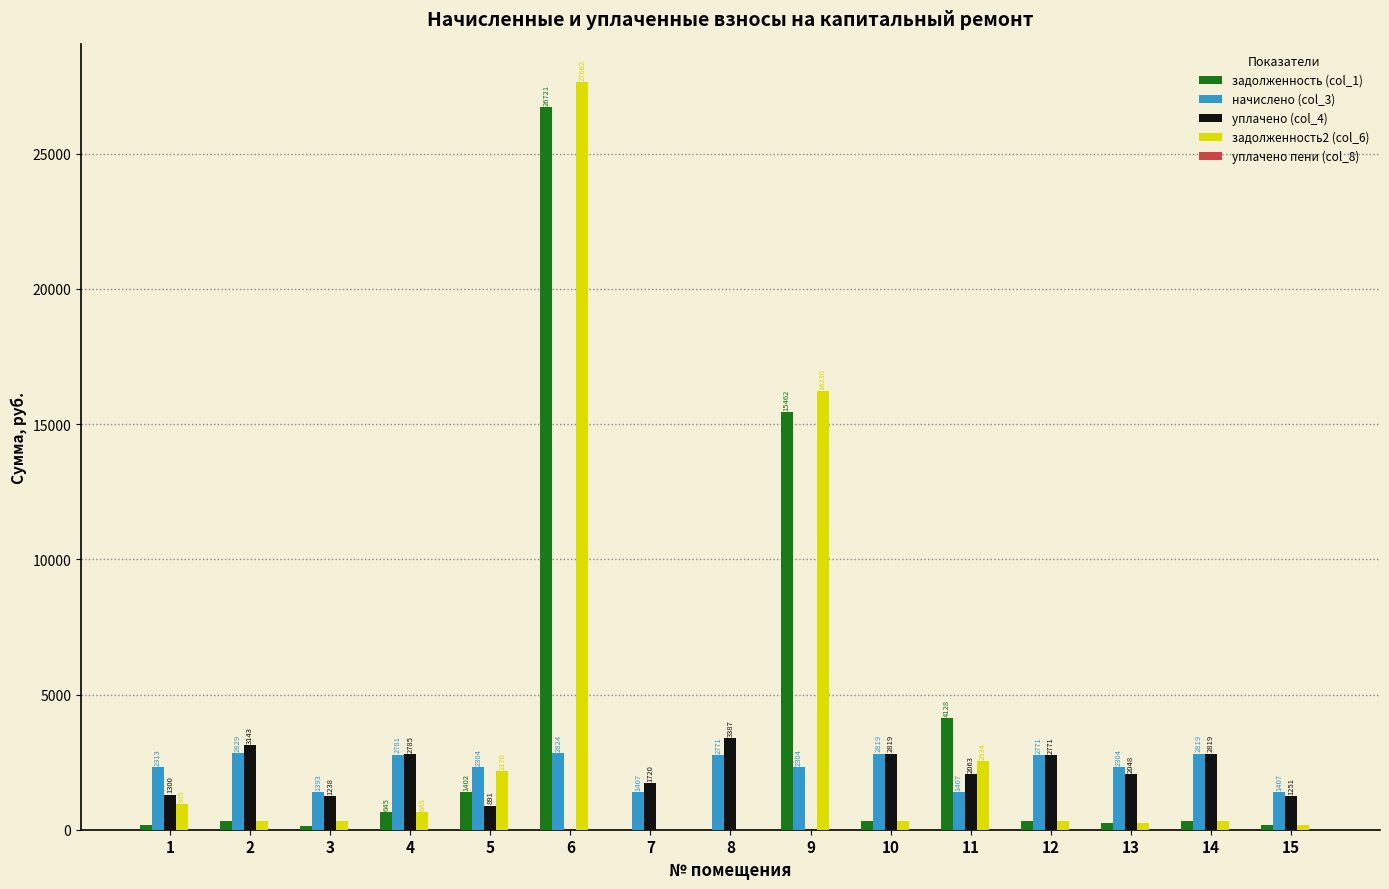

How many data points does each series have?

15